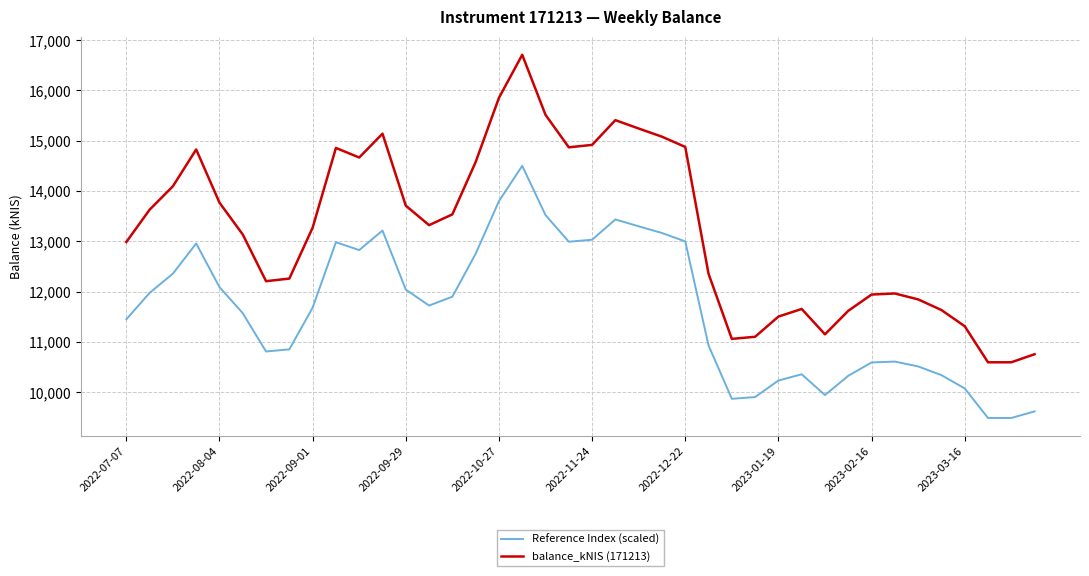

Which series has the largest range (max minus min)?

balance_kNIS (171213)